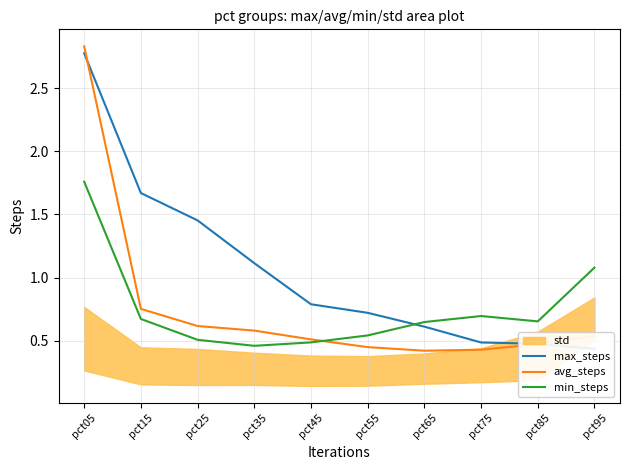

What is the value of the avg_steps point at the 2nd from the left?

0.8